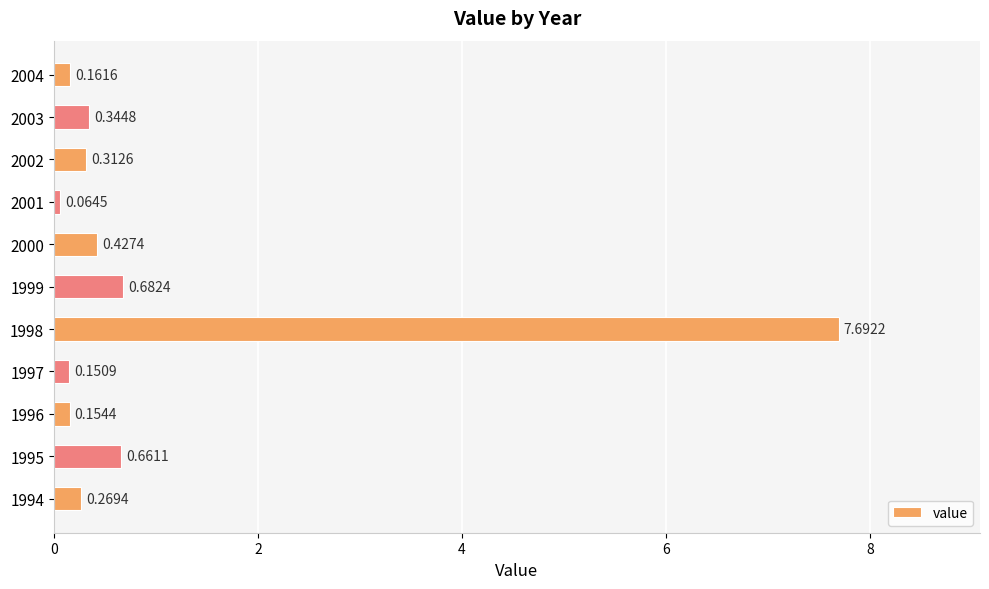

How many bars are there in total?

11